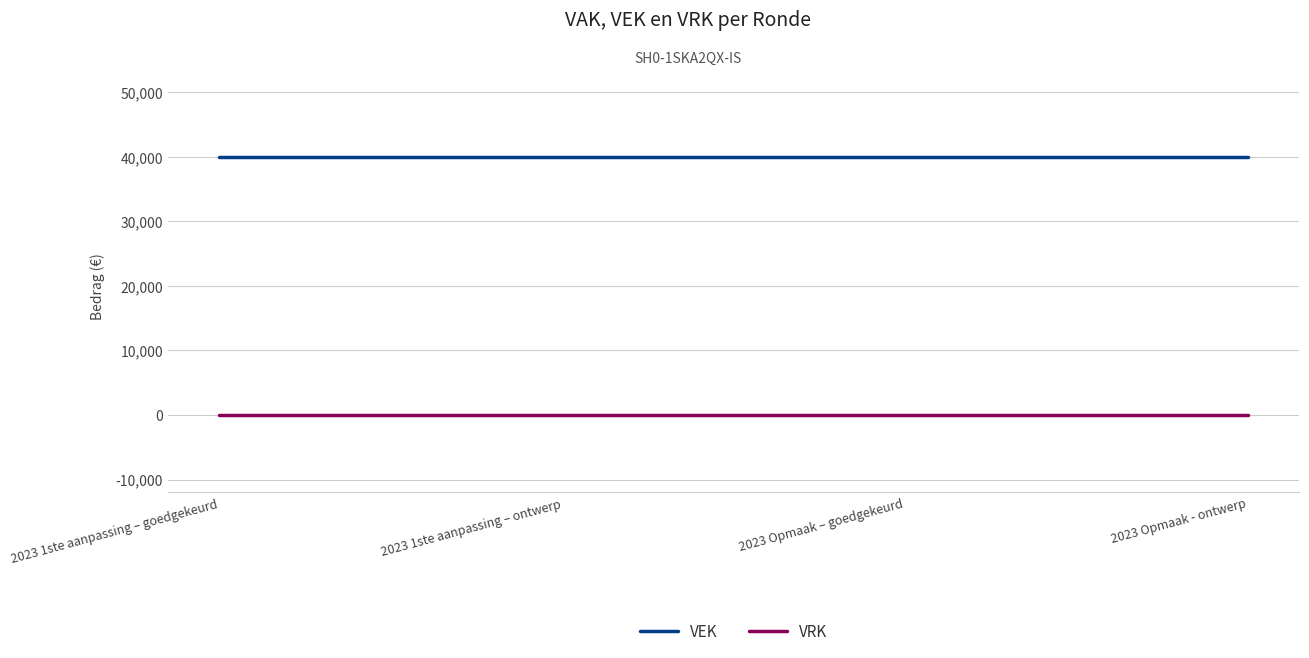

At how many categories does at least one series exceed 5553?

4